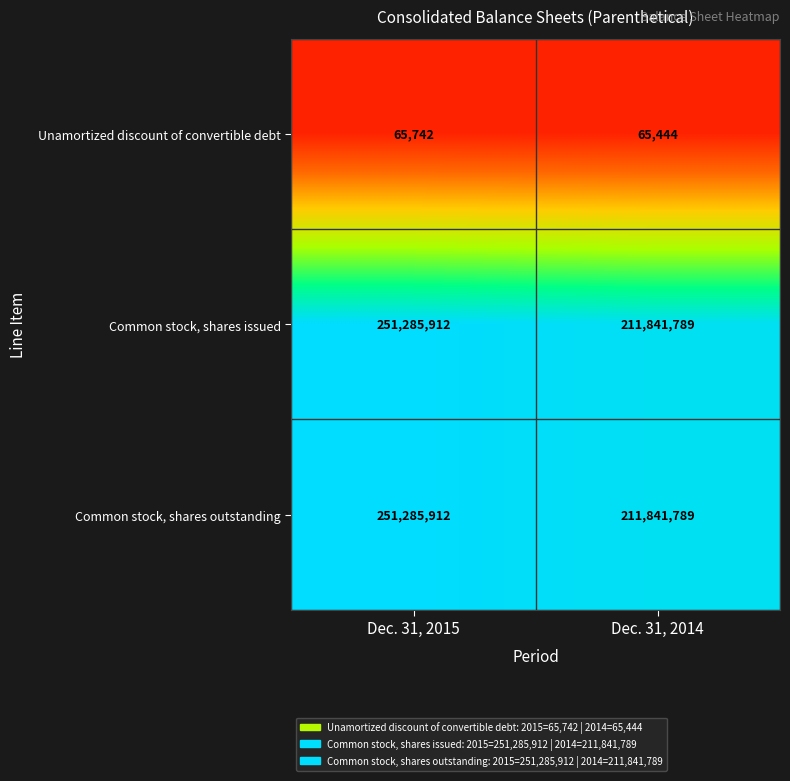

Reading left to right, extract all data points from this chart.

Unamortized discount of convertible debt: Dec. 31, 2015=65742	Dec. 31, 2014=65444
Common stock, shares issued: Dec. 31, 2015=251285912	Dec. 31, 2014=211841789
Common stock, shares outstanding: Dec. 31, 2015=251285912	Dec. 31, 2014=211841789